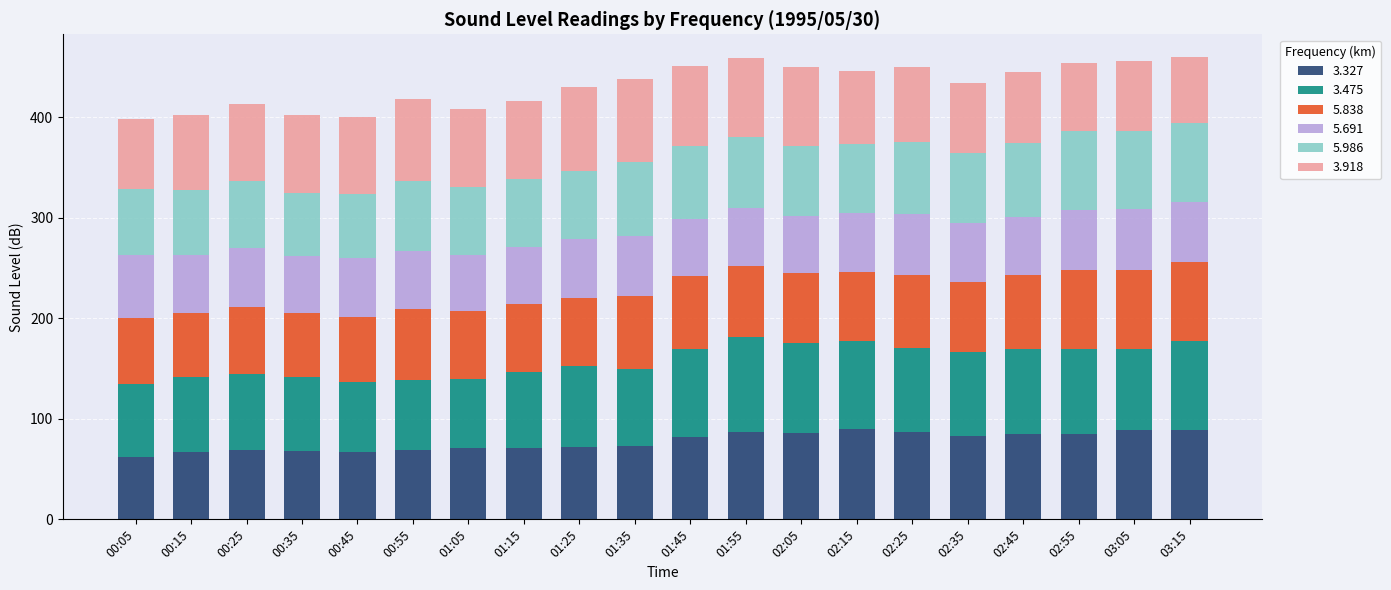

True or false: 3.327 has a value of 116.0 at 01:25.

False